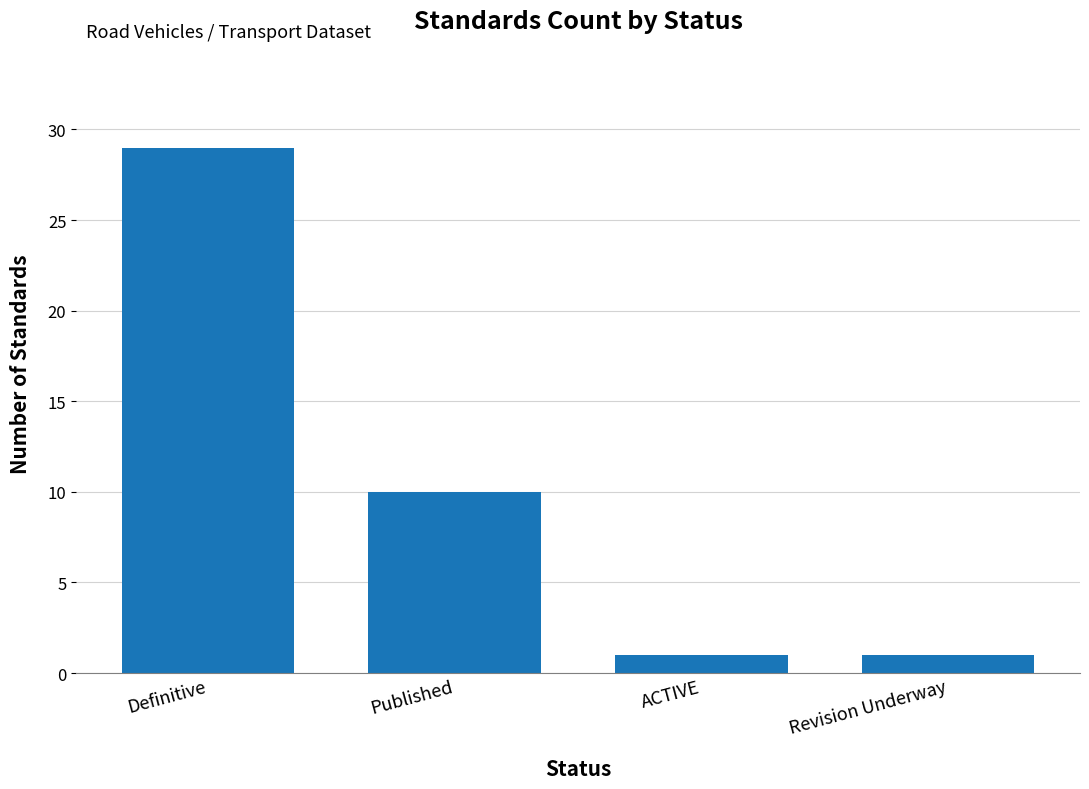

At which label does the data first exceed 10?

Definitive